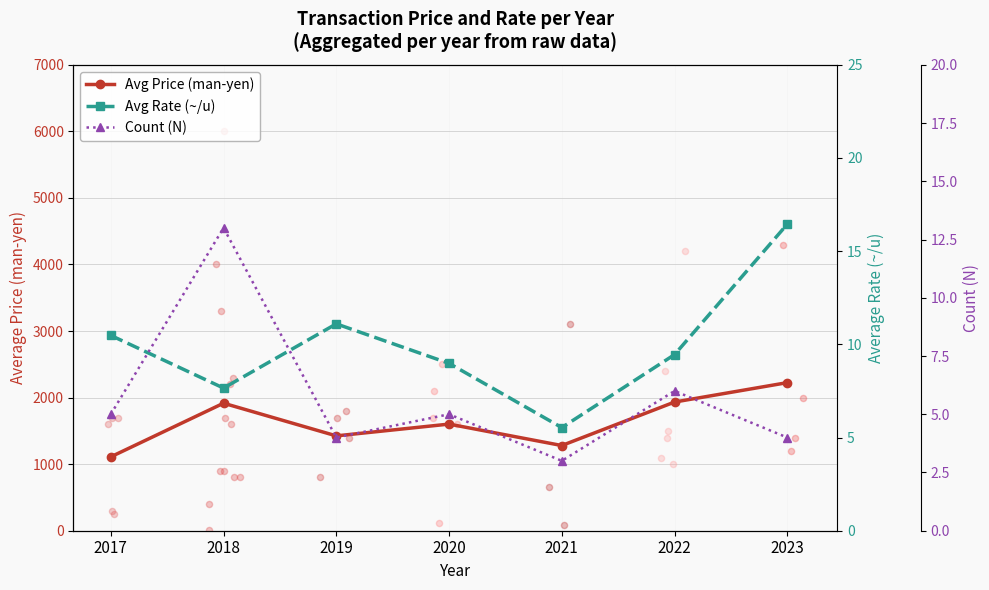

What is the total value across all series at 2020?

1616.0